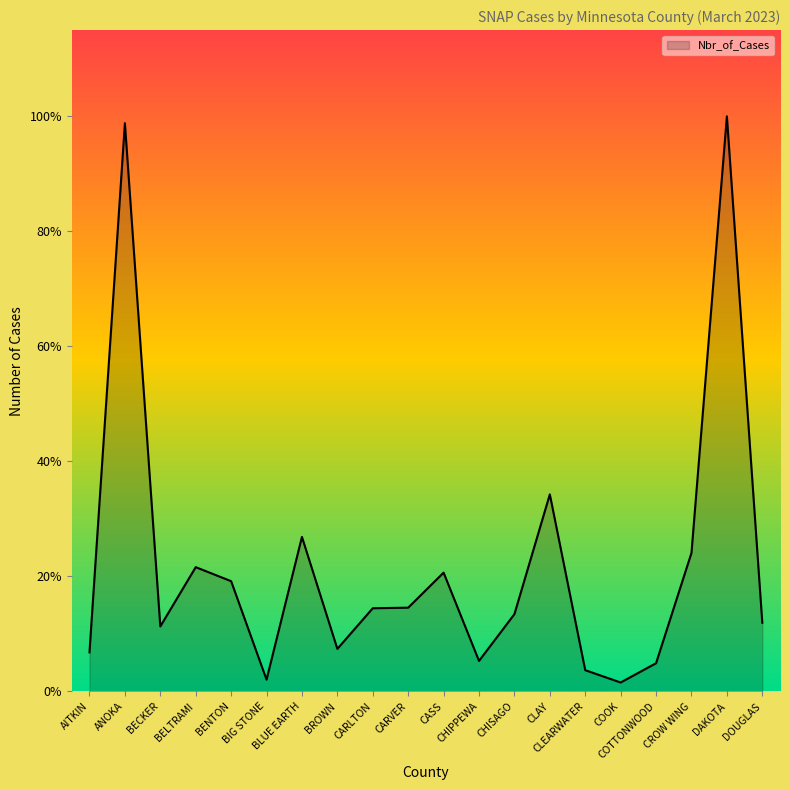

At which label does the data first exceed 1595?

ANOKA